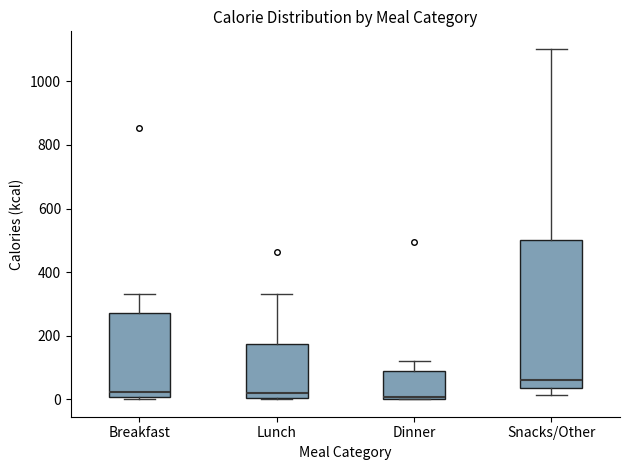

Which box is the tallest, from its lower edge to its upper edge?

Snacks/Other